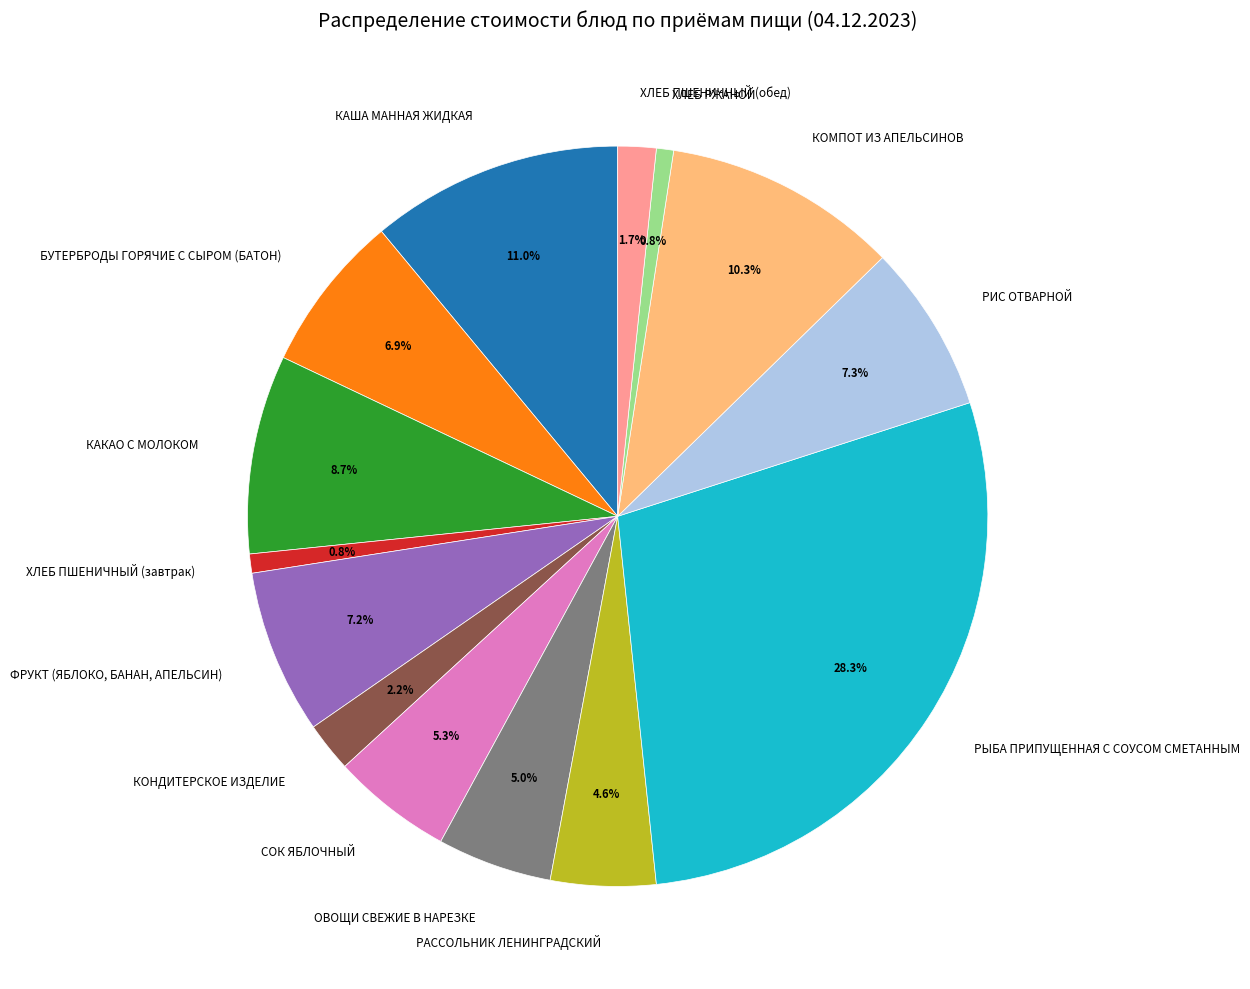

The ХЛЕБ ПШЕНИЧНЫЙ (завтрак) slice represents 11% of the pie. True or false?

False